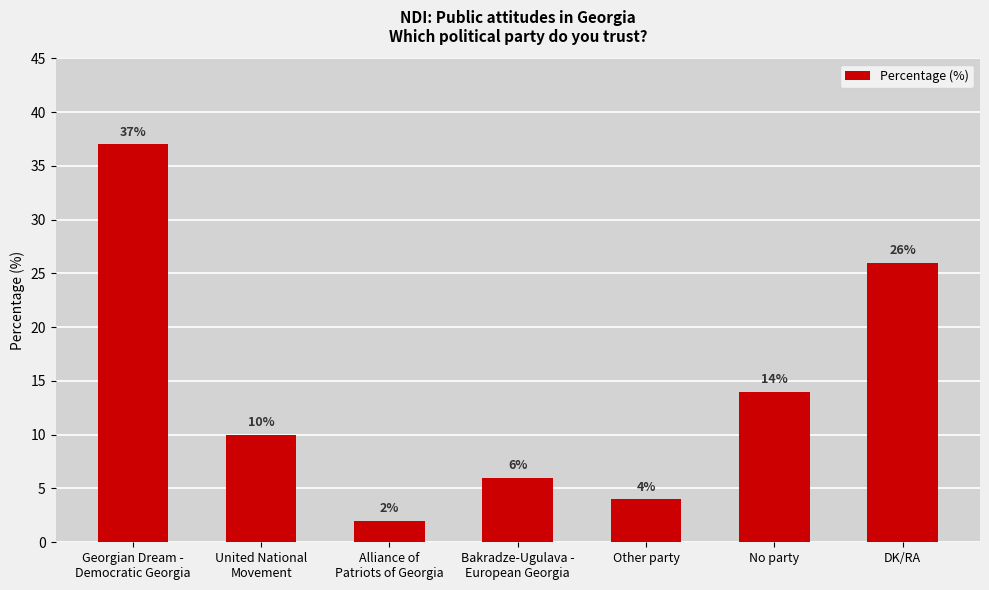

How many categories are shown in the chart?

7